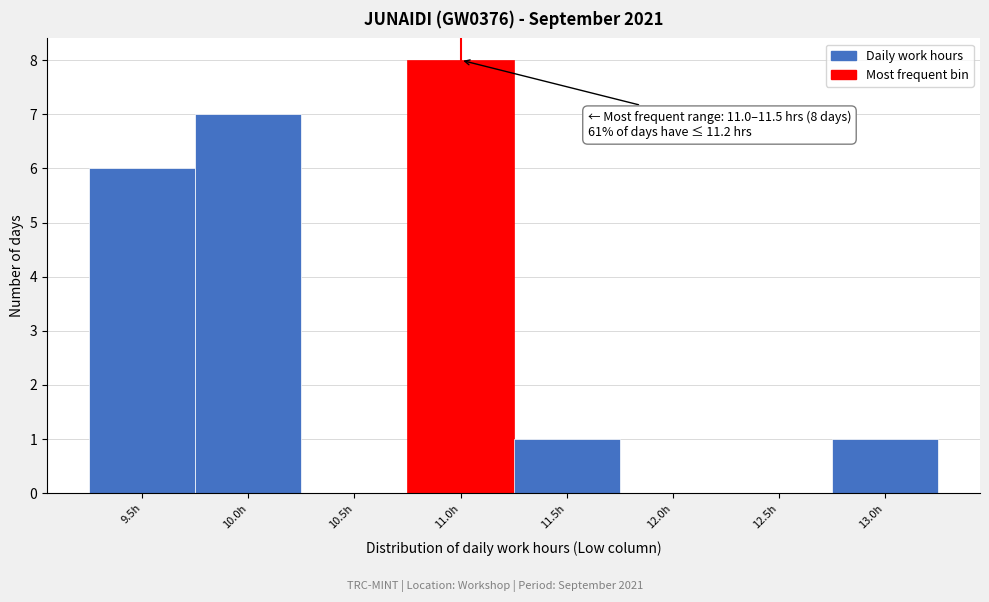

Reading left to right, what are all the values shown in this chart?

9.5h=6	10.0h=7	10.5h=0	11.0h=8	11.5h=1	12.0h=0	12.5h=0	13.0h=1